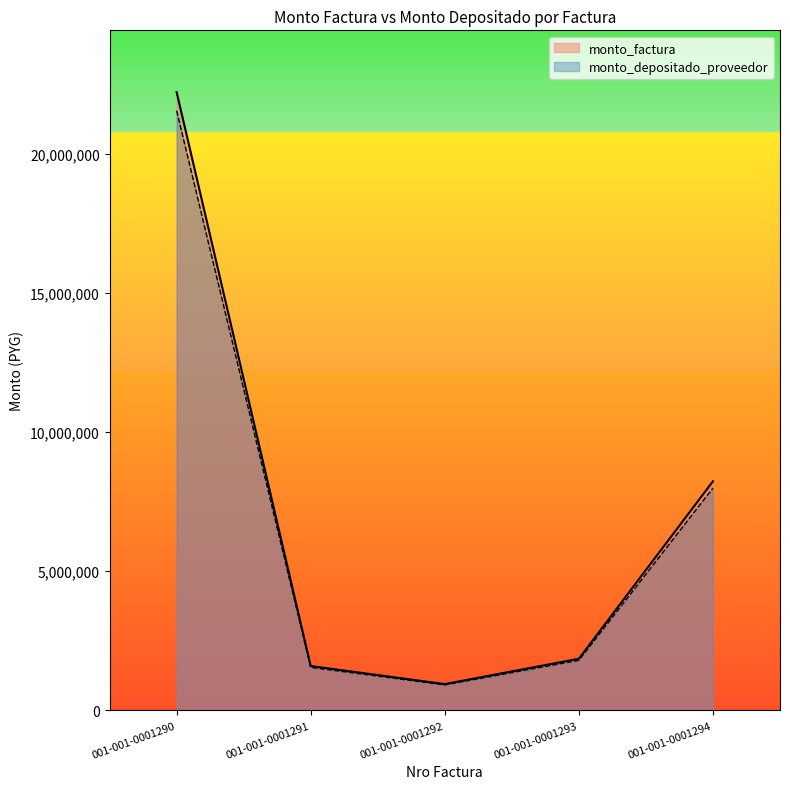

What are all the series names shown in the legend?

monto_factura, monto_depositado_proveedor